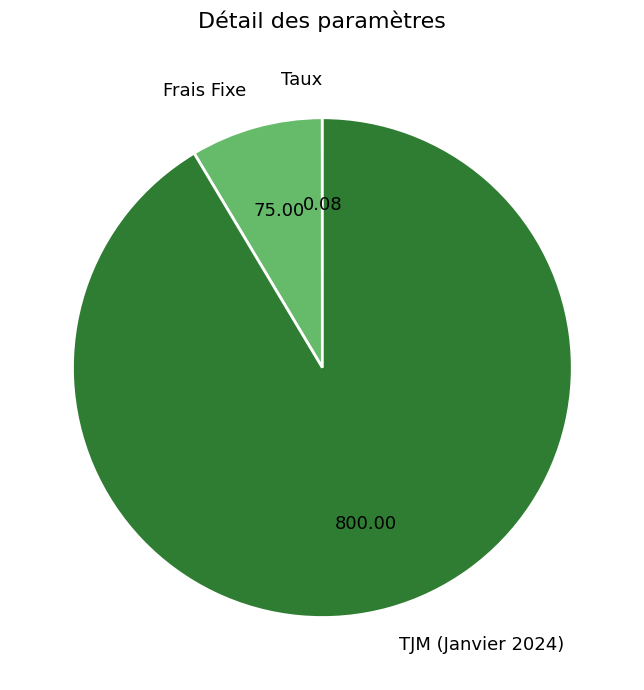

Combined, do TJM (Janvier 2024) and Frais Fixe account for over 50%?

Yes